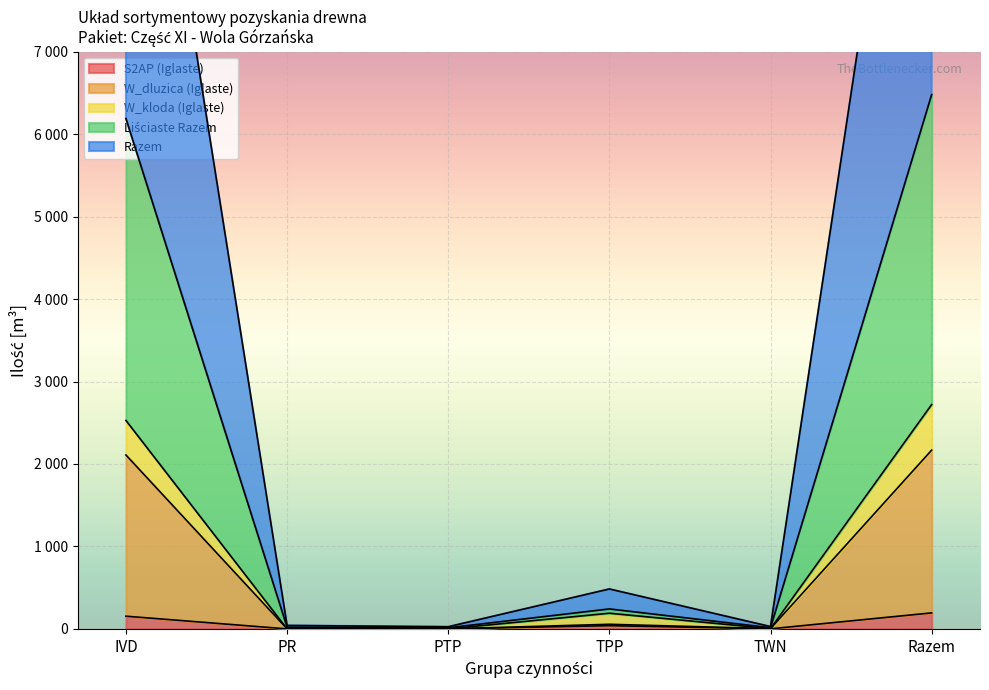

Where is Razem nearest to the value 6493?

IVD